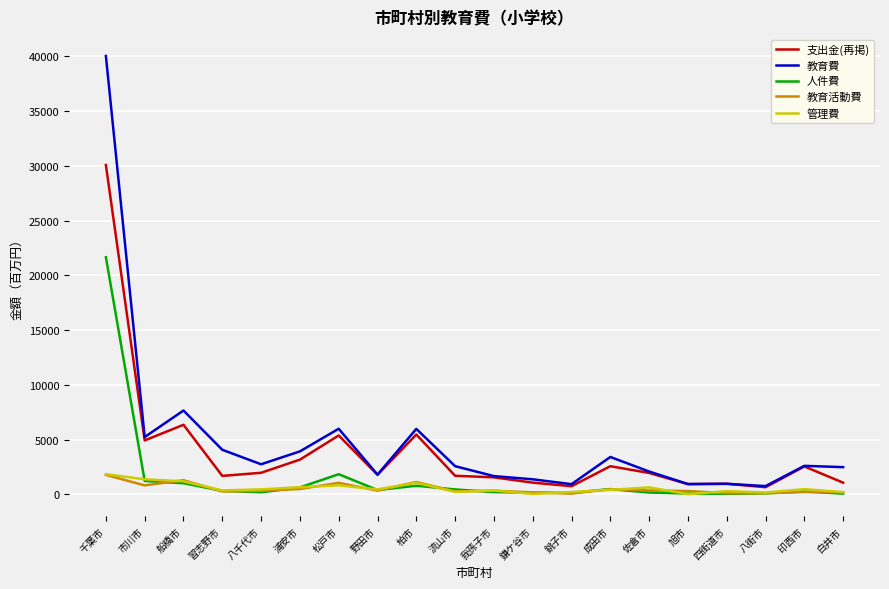

Which series has the widest spread of values?

教育費